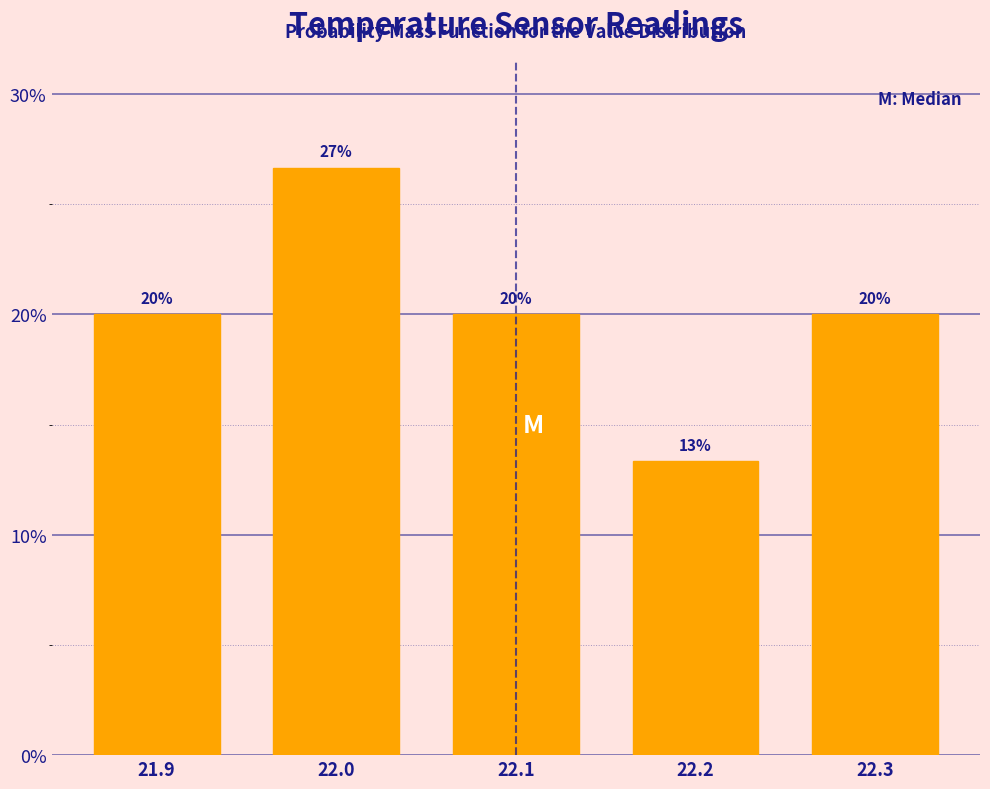

What value does the data have at 22.2?

13.3